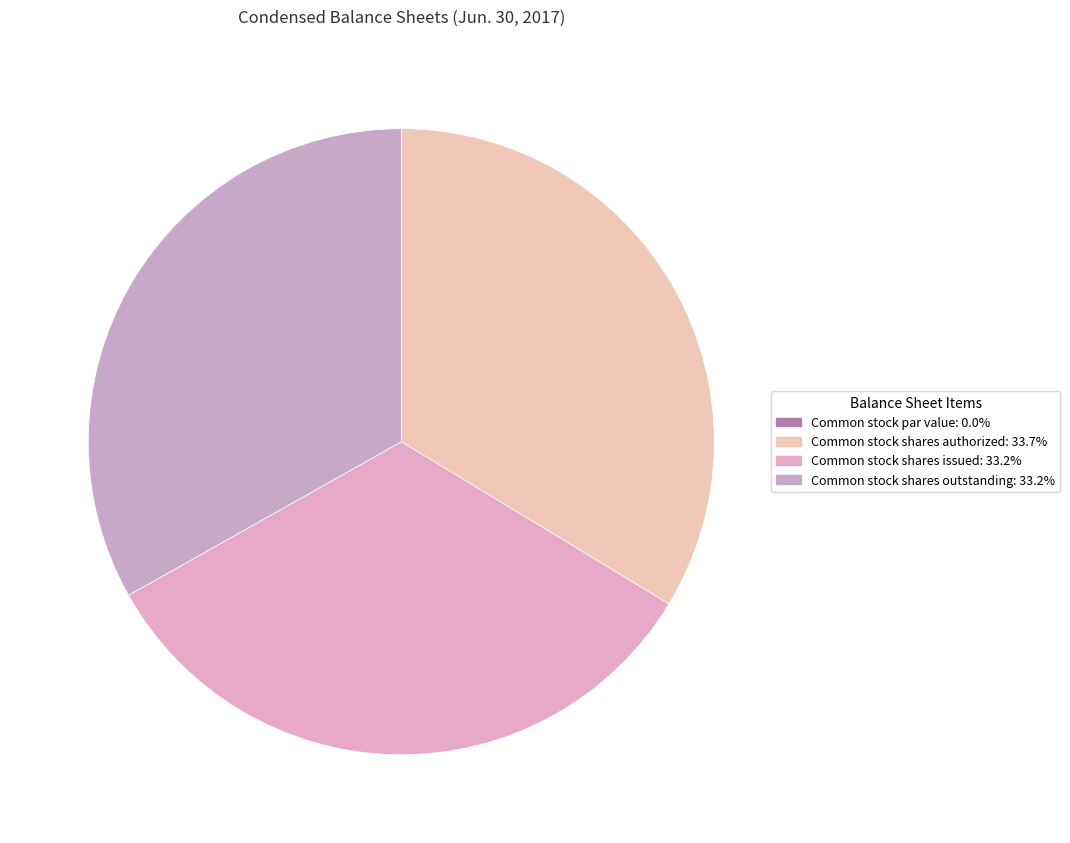

How many slices are in this pie chart?

4